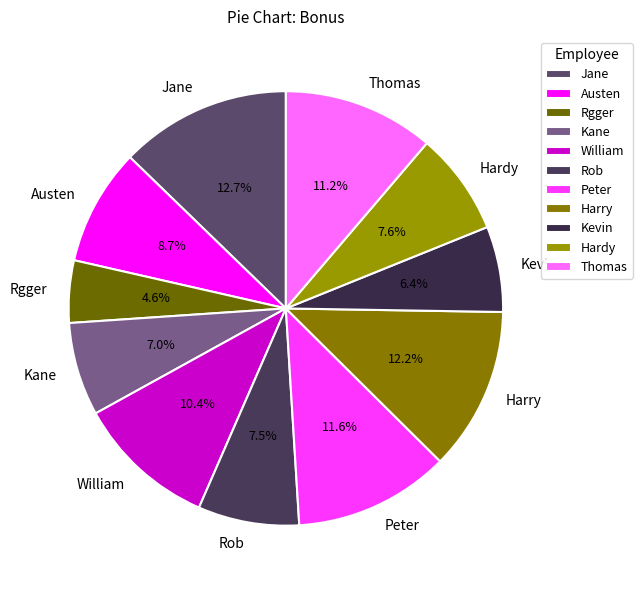

Approximately how many times larger is the value at Hardy compared to Kane?

1.1